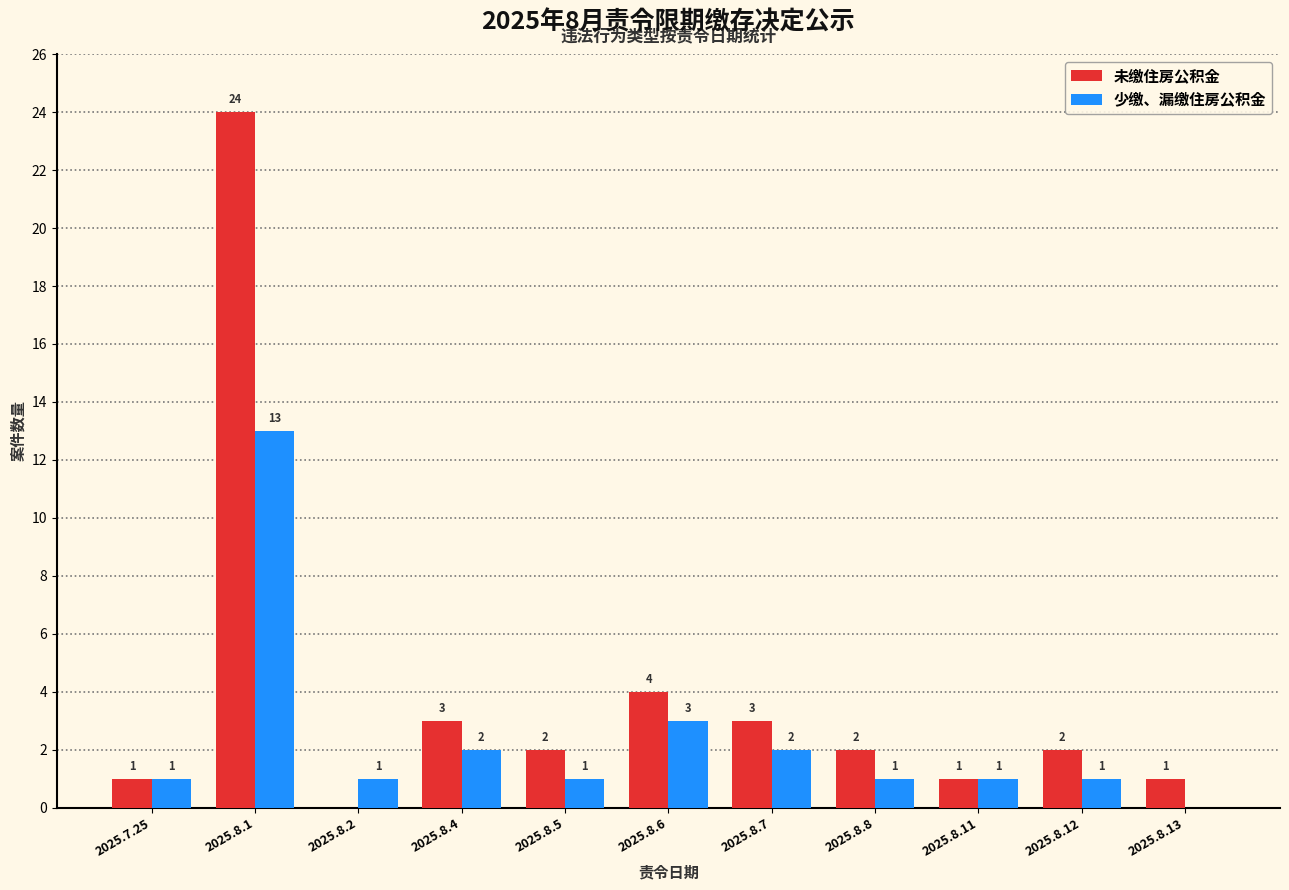

What are all the series names shown in the legend?

未缴住房公积金, 少缴、漏缴住房公积金